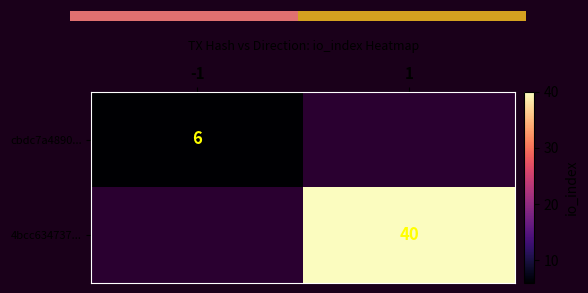

True or false: cbdc7a4890... has a value of 6 at -1.

True